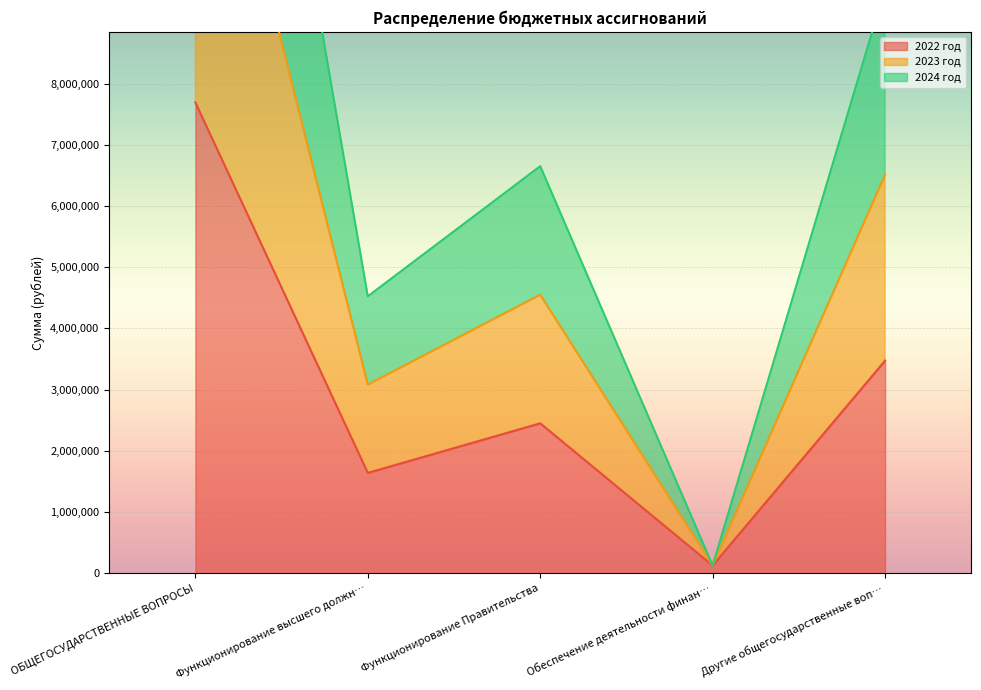

True or false: 2023 год and 2024 год cross at least once.

False